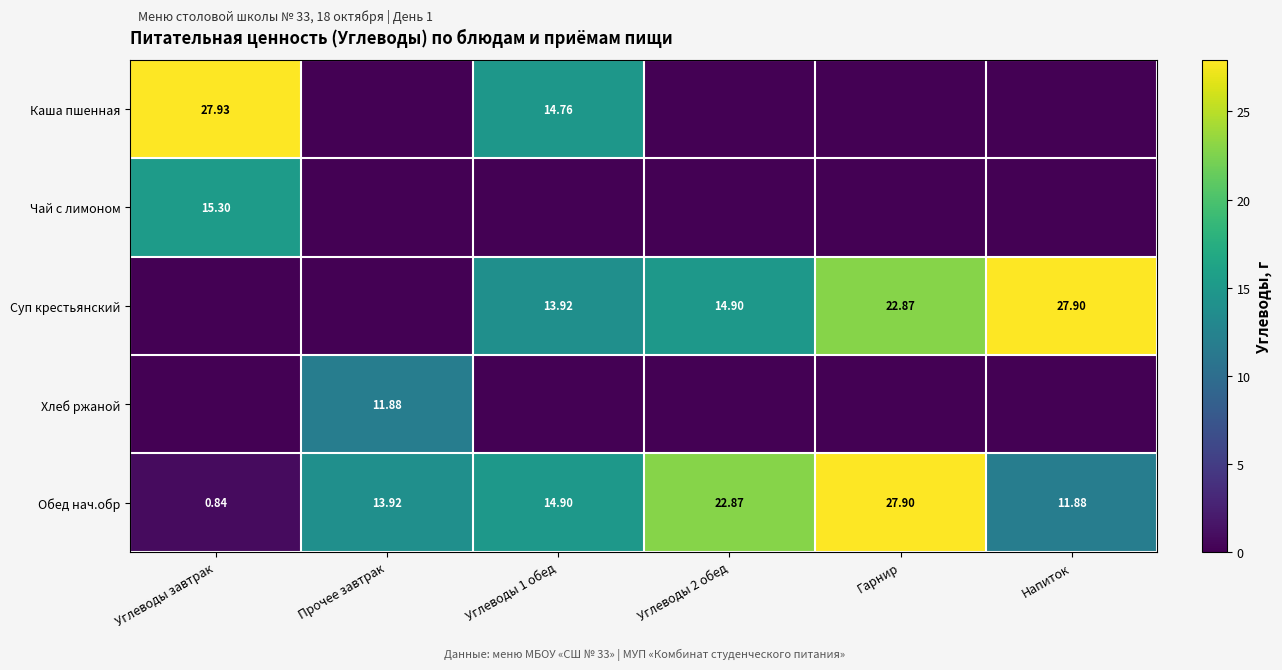

Which category has the lowest value in the Каша пшенная series?

Прочее завтрак